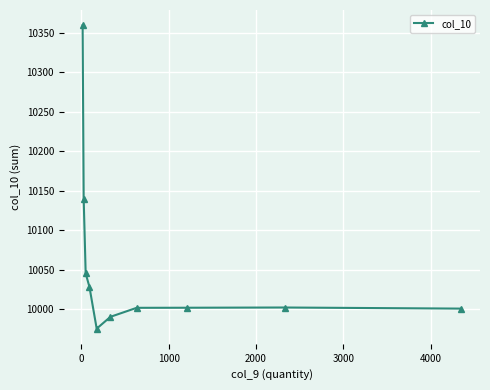

What is the value of the 3rd point from the left?

10045.0